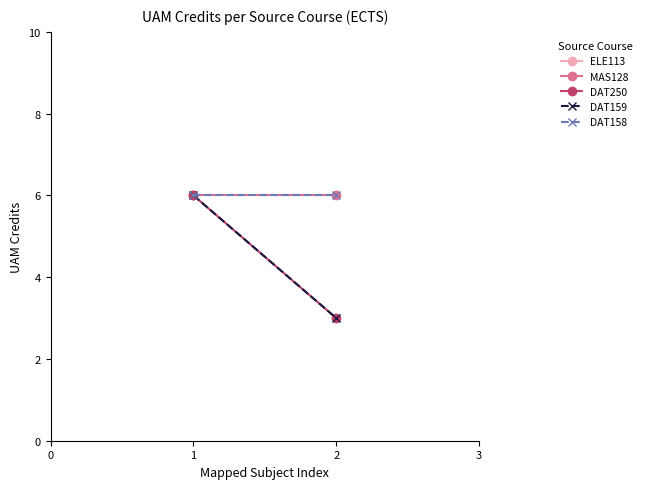

What is the approximate value of DAT159 at 1?

6